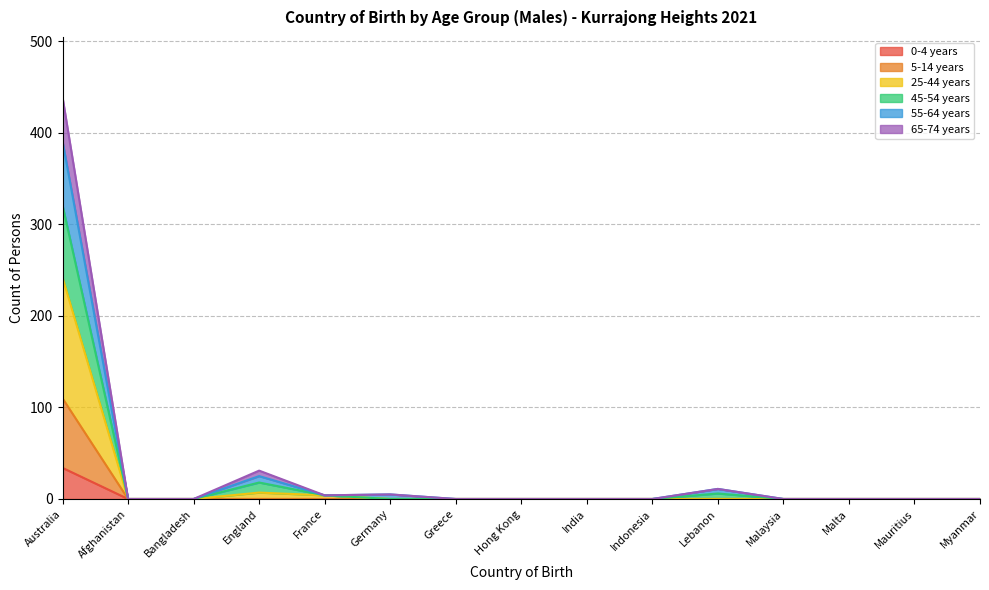

Is it true that 0-4 years equals 19 at England?

False